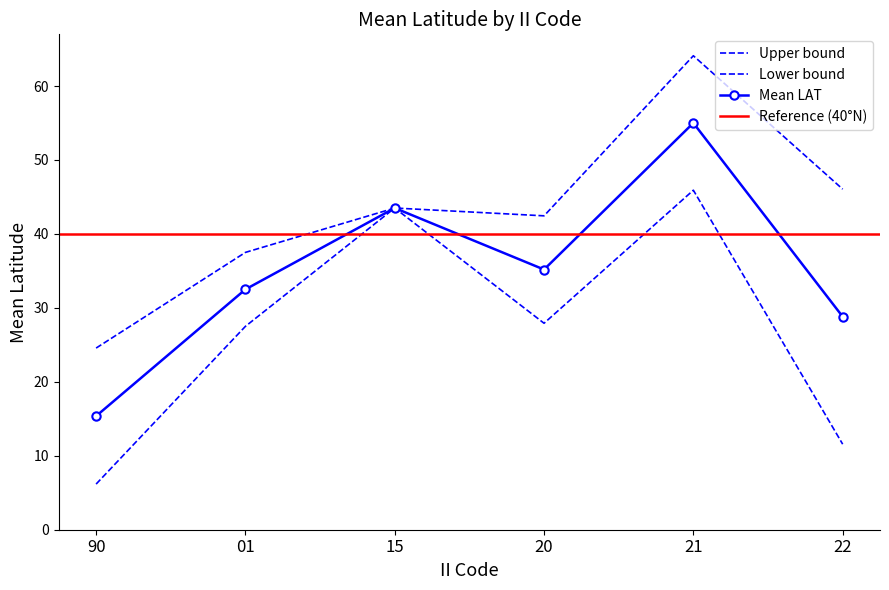

Is the value of Avg LAT lower at 90 greater than the value of Avg LAT at 90?

No